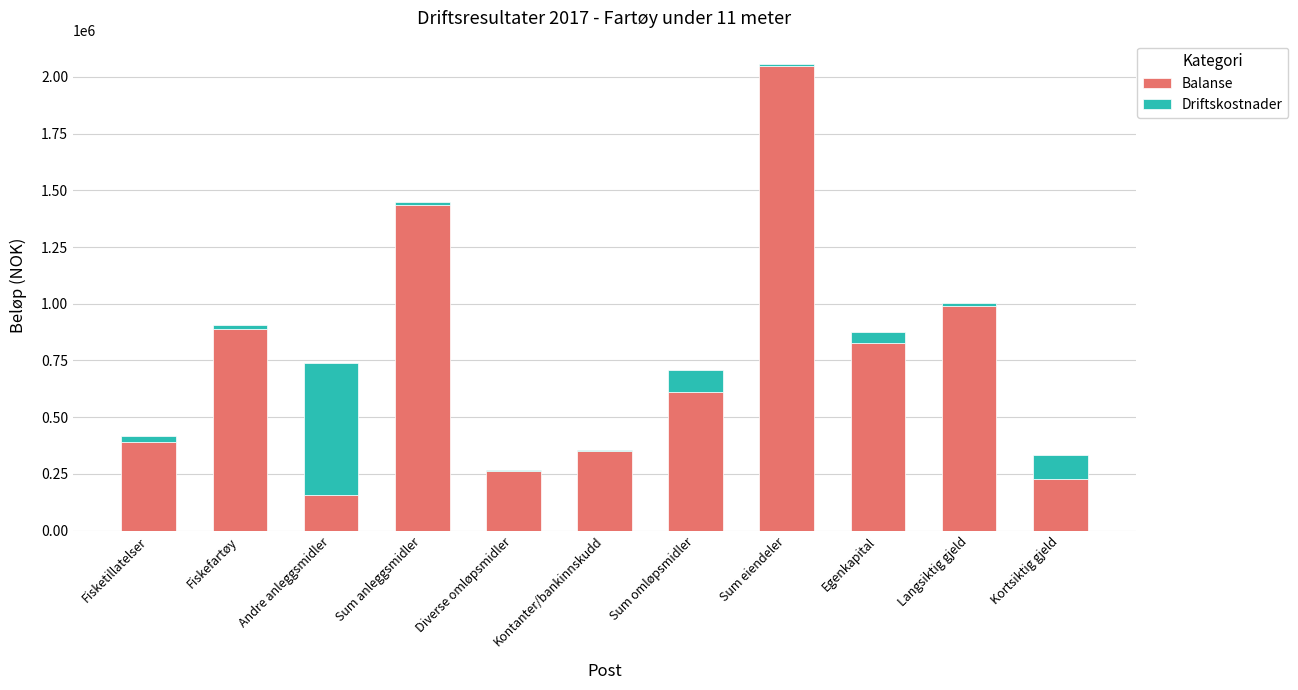

At which category is the sum across all series the highest?

Sum eiendeler